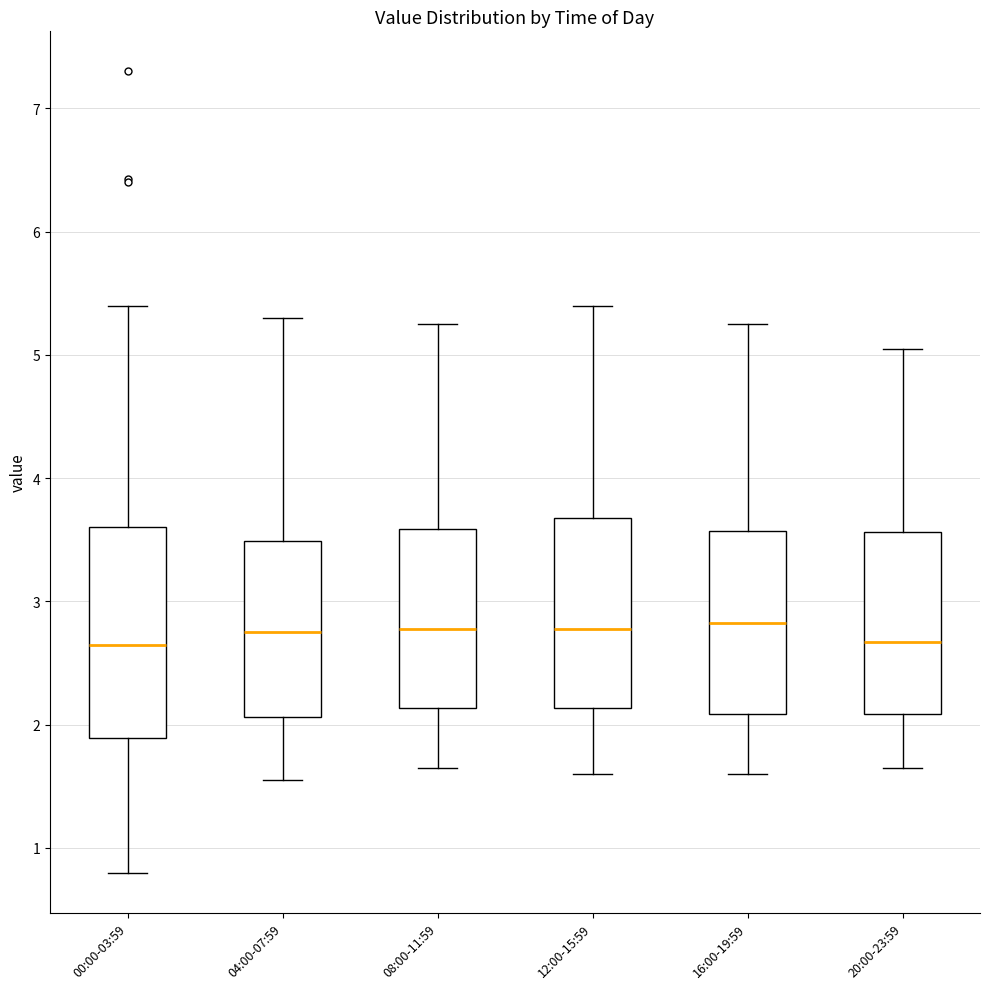

Reading left to right, read every box against the y-axis: the position of its median line, the range the box covers, and the ends of its whiskers. The values are not printed on the chart, so give them approximately, as read against the axis.

00:00-03:59: median 2.7, box 1.9 to 3.6, whiskers 0.8 to 5.4
04:00-07:59: median 2.8, box 2.1 to 3.5, whiskers 1.6 to 5.3
08:00-11:59: median 2.8, box 2.1 to 3.6, whiskers 1.7 to 5.3
12:00-15:59: median 2.8, box 2.1 to 3.7, whiskers 1.6 to 5.4
16:00-19:59: median 2.8, box 2.1 to 3.6, whiskers 1.6 to 5.3
20:00-23:59: median 2.7, box 2.1 to 3.6, whiskers 1.7 to 5.1